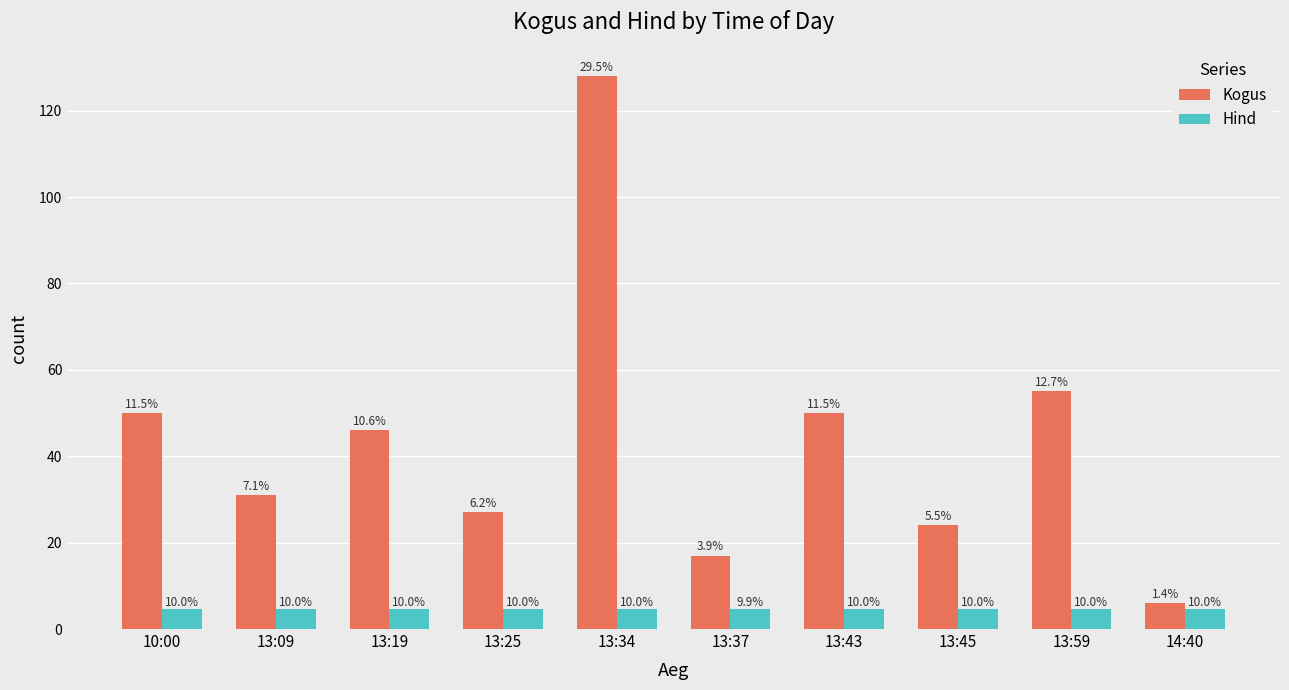

Rank the series at 13:19 from lowest to highest value.

Hind, Kogus